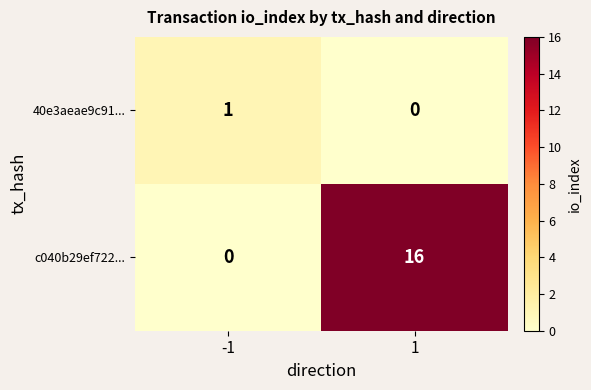

Which series has the largest total across all categories?

c040b29ef722...